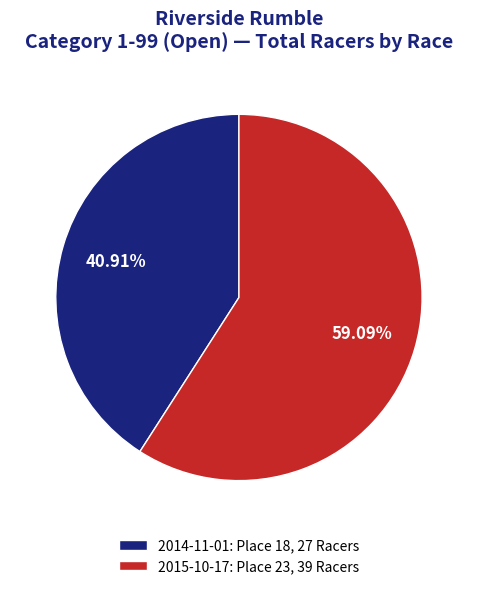

Is there any slice that represents more than half of the pie?

Yes